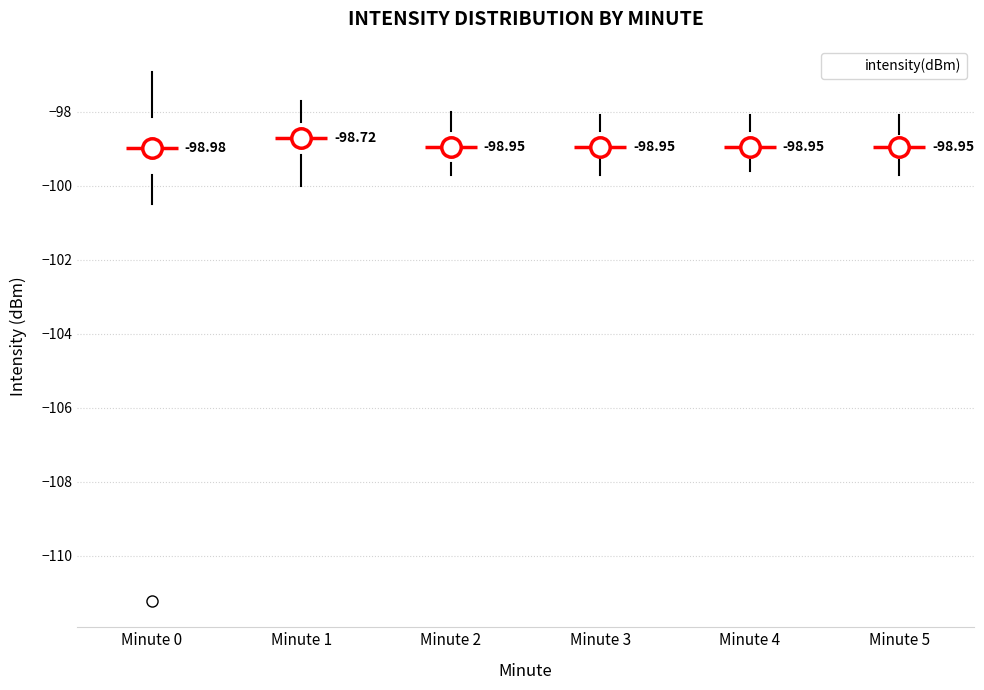

Which box has the highest median line?

Minute 1